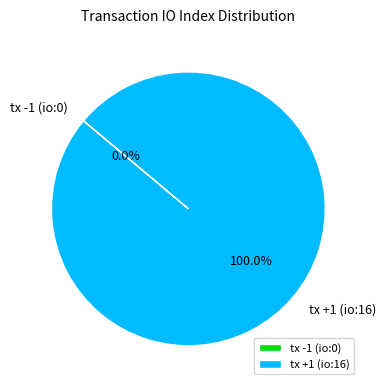

Does any single category account for the majority?

Yes